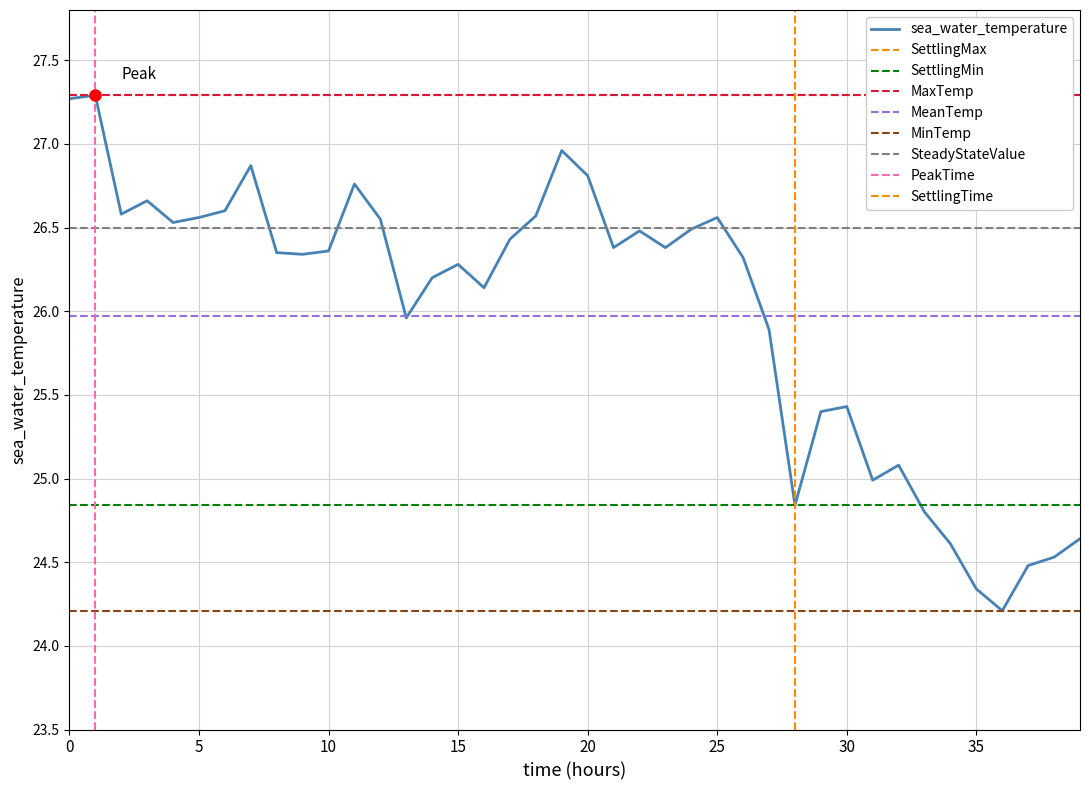

How many interior local peaks (higher than both neighbors) does the data have?

10